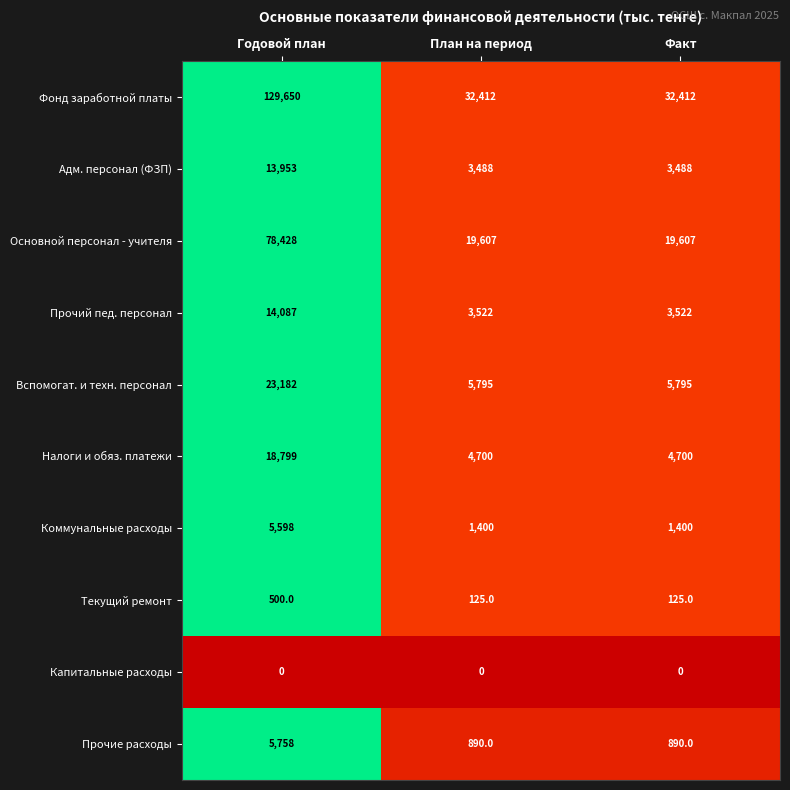

What is the difference between the maximum and minimum values in the Прочий пед. персонал series?

10565